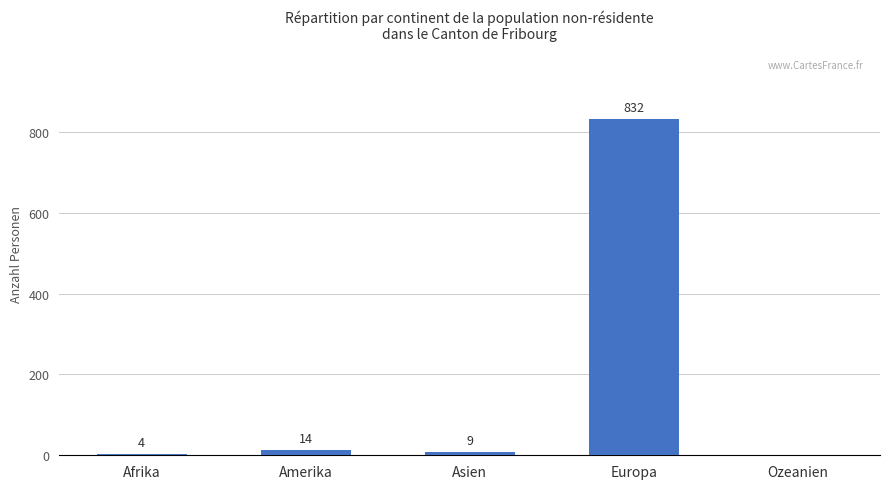

At which category does the chart reach its peak across all series?

Europa